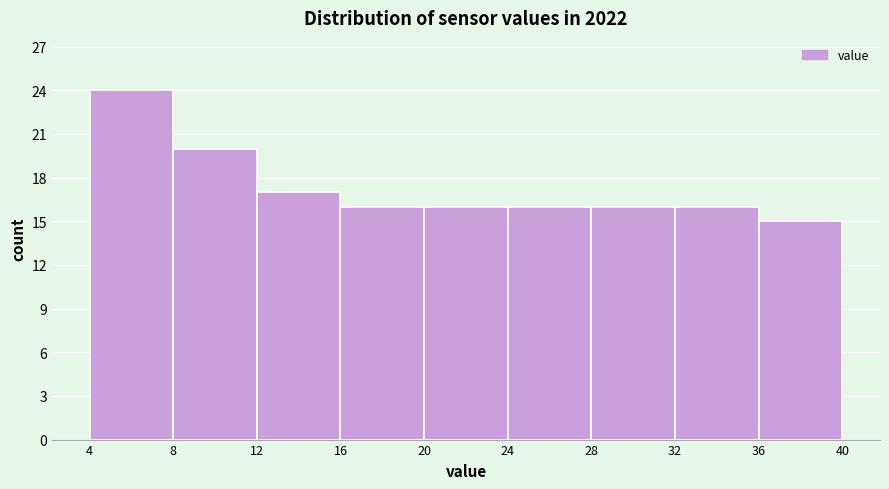

Reading left to right, transcribe this chart: for each bar, give the range it covers on the x-axis and its height. The values are not printed on the chart, so give them approximately, as read against the axis.

4 to 8: 24
8 to 12: 20
12 to 16: 17
16 to 20: 16
20 to 24: 16
24 to 28: 16
28 to 32: 16
32 to 36: 16
36 to 40: 15